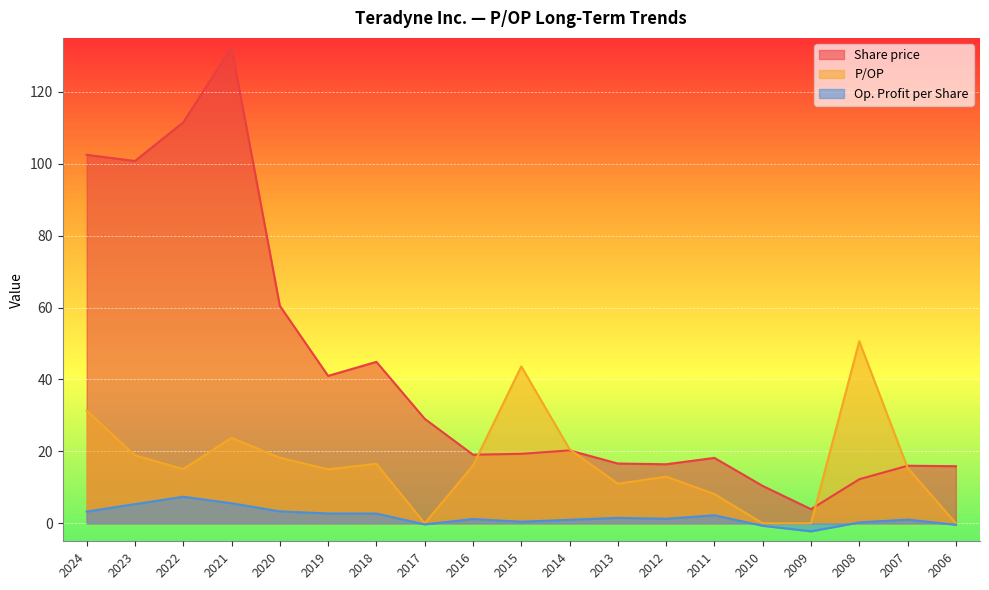

Read the Op. Profit per Share value at 2023.

5.3